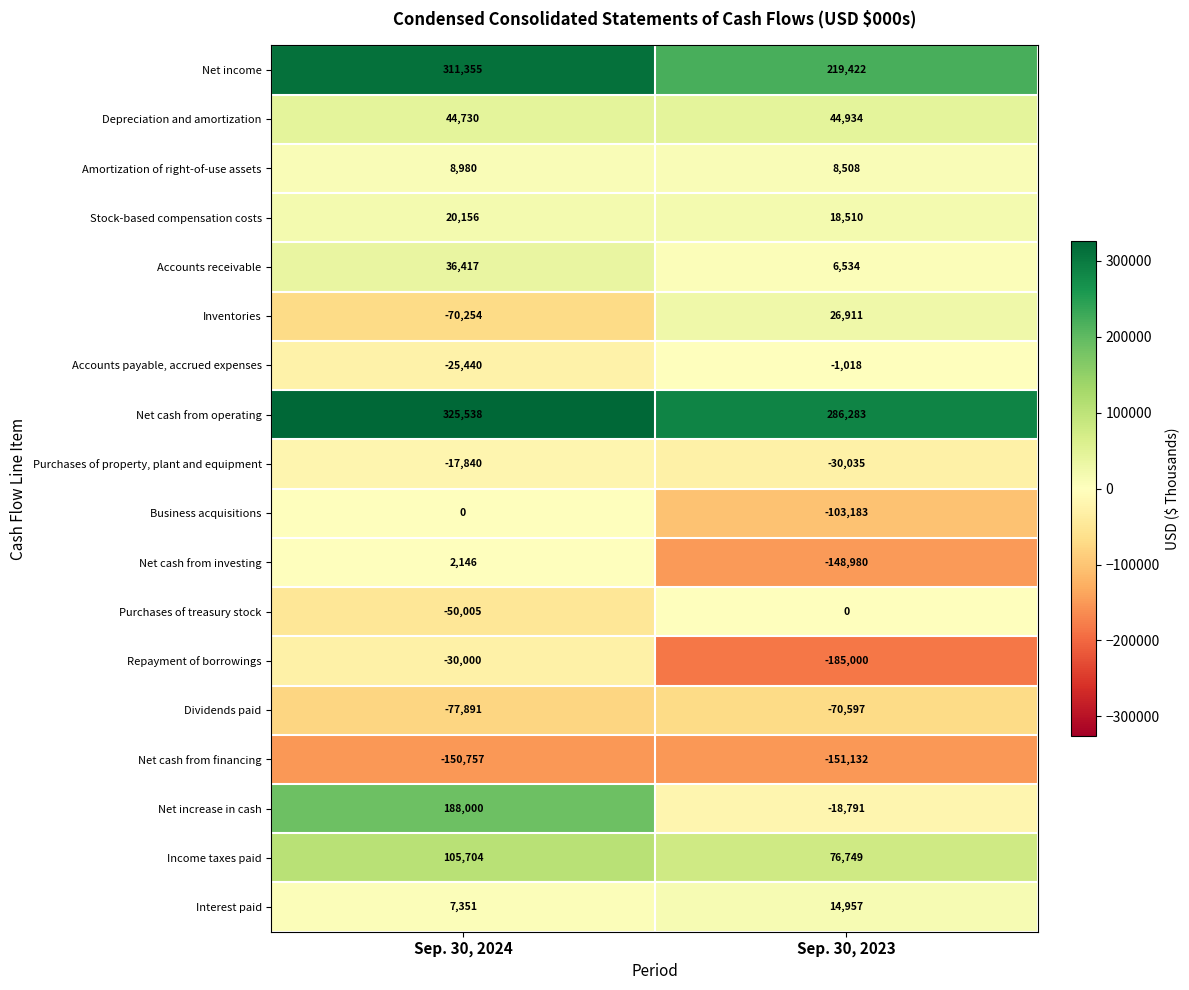

The value of Income taxes paid at Sep. 30, 2023 is 108632. True or false?

False